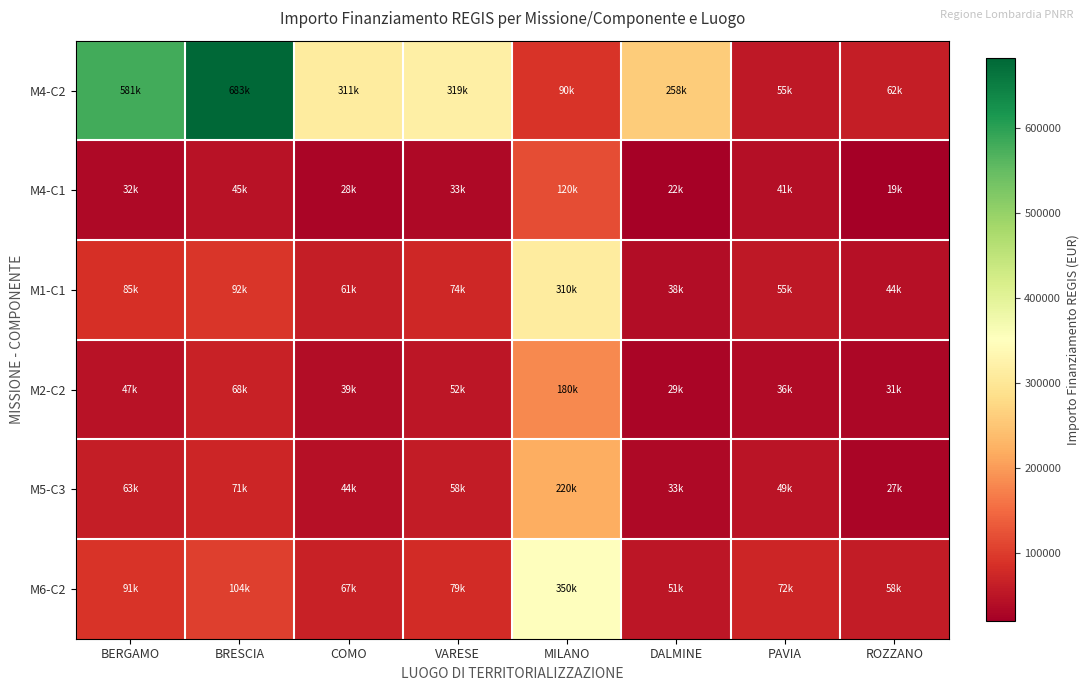

What is the smallest value displayed?

19000.0